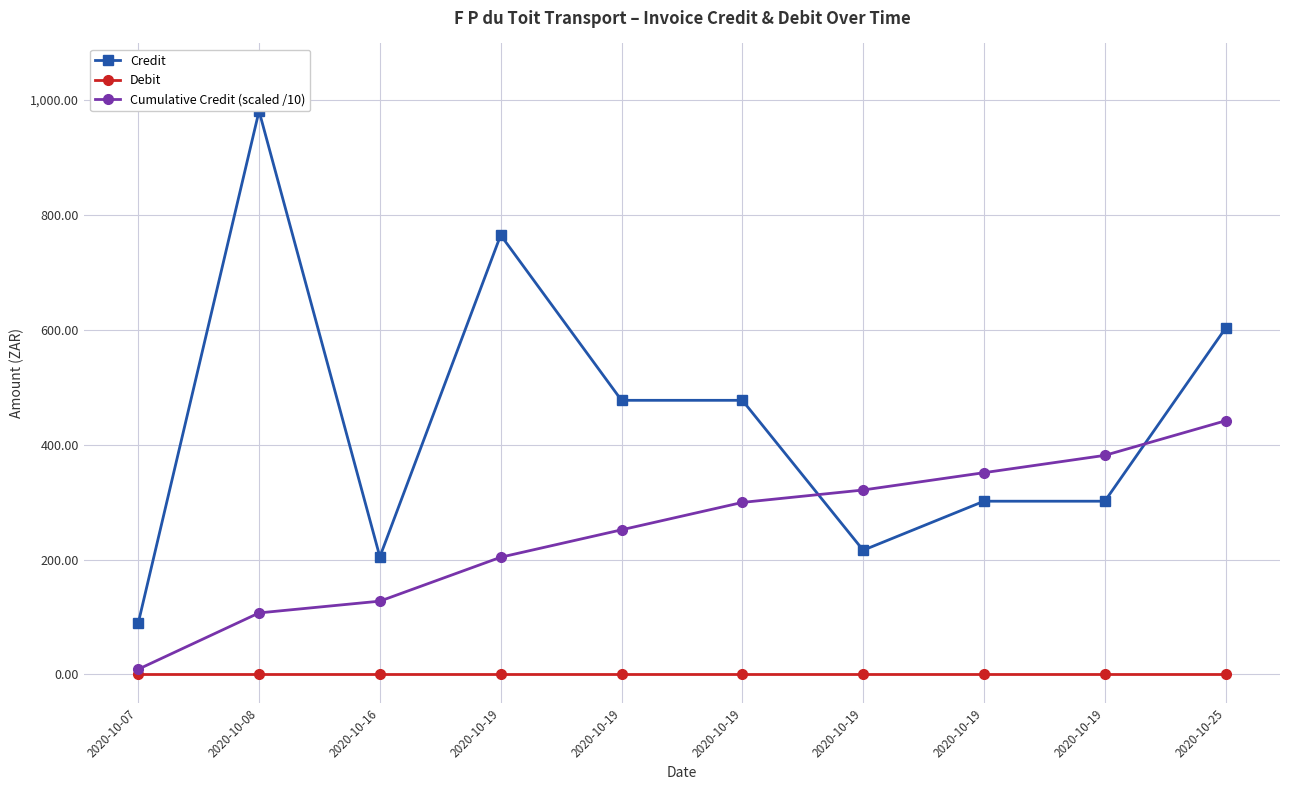

Reading left to right, extract all data points from this chart.

Credit: 89.2	980.9	204.7	764.8	477.2	477.2	216.2	301.5	301.5	603.0
Debit: 0.0	0.0	0.0	0.0	0.0	0.0	0.0	0.0	0.0	0.0
Cumulative Credit (scaled /10): 8.9	107.0	127.5	204.0	251.7	299.4	321.0	351.2	381.3	441.6